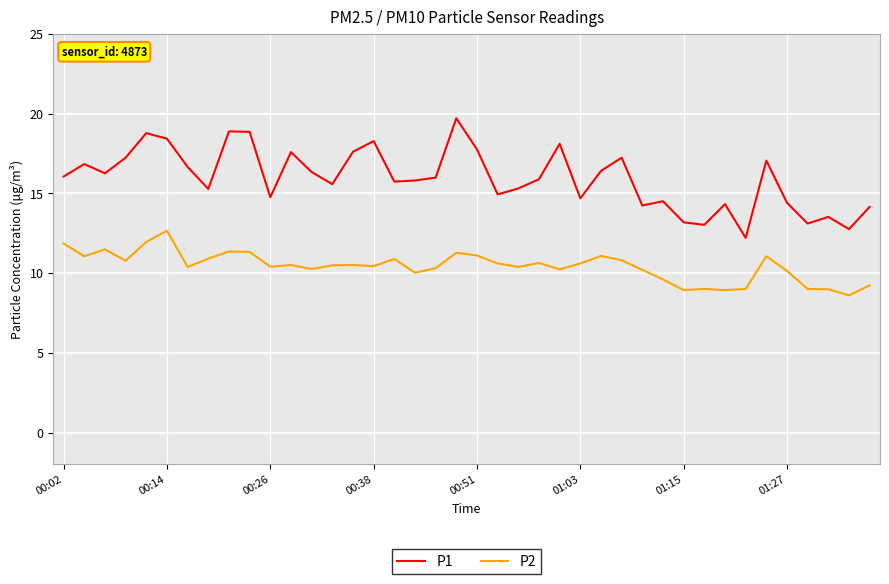

What are all the series names shown in the legend?

P1, P2